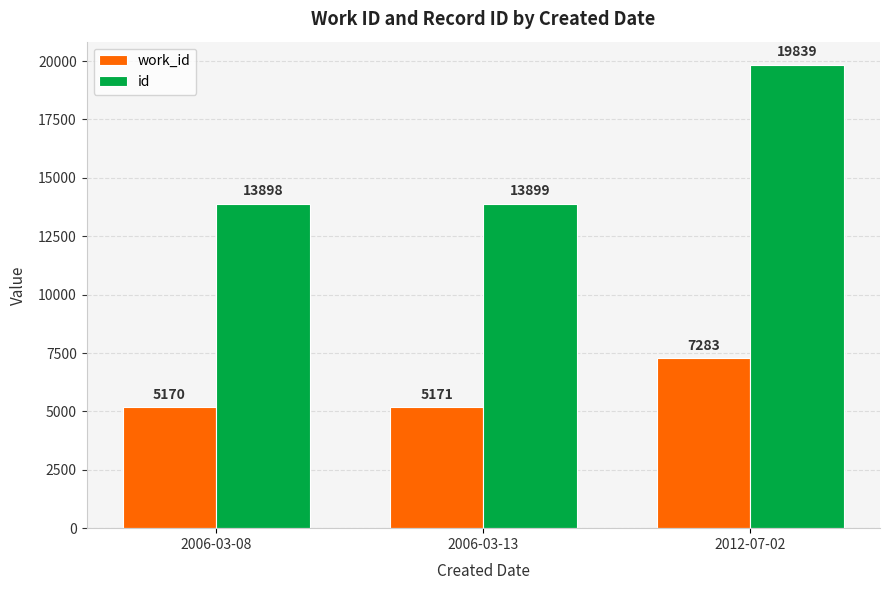

List the labels in order of id value, smallest first.

2006-03-08, 2006-03-13, 2012-07-02